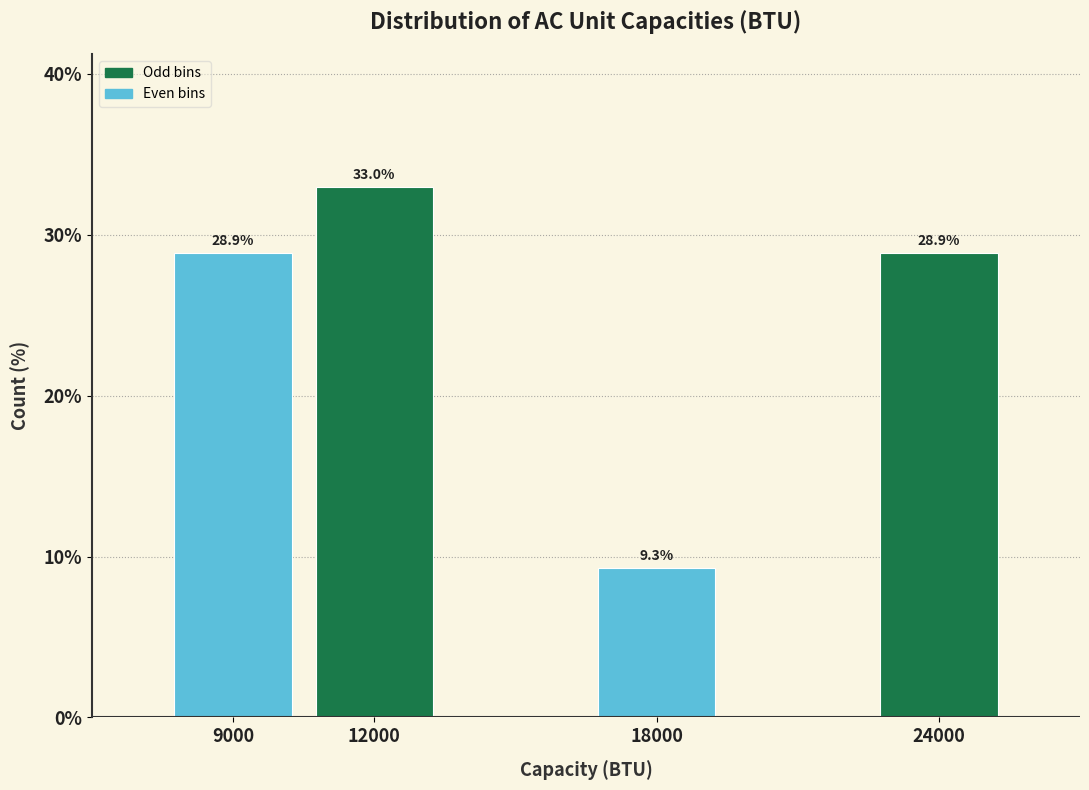

Reading left to right, transcribe all the data shown in this chart.

28.9	33.0	9.3	28.9